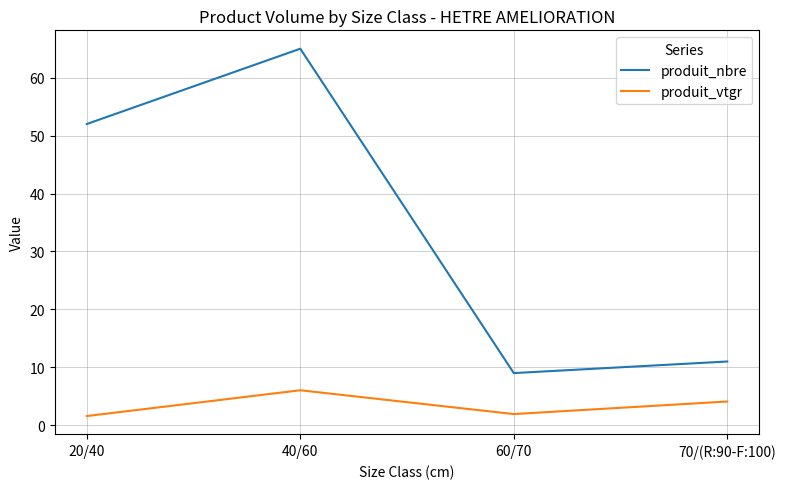

What is the sum of the produit_vtgr values at 20/40 and 70/(R:90-F:100)?

5.7